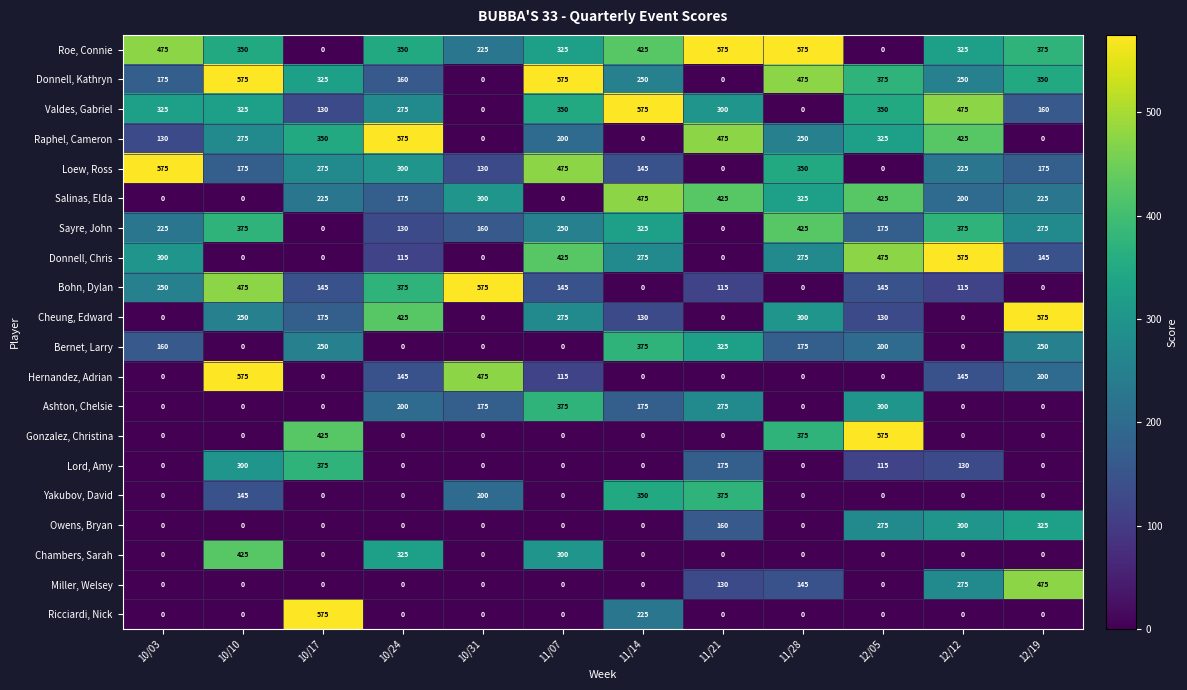

Where is Bernet, Larry nearest to the value 187?

11/28